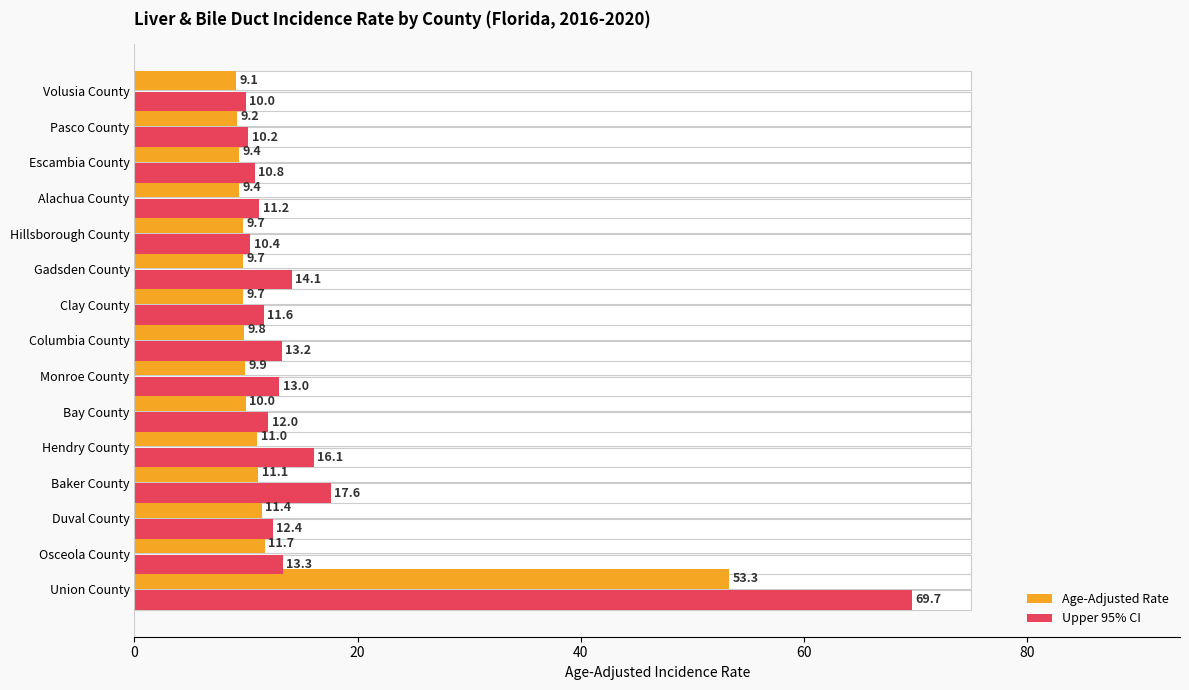

At how many categories does at least one series exceed 50?

1